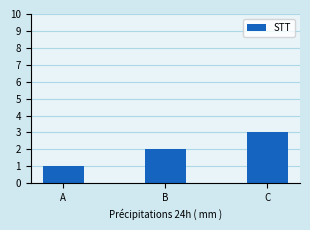

List the labels in order of value, largest first.

C, B, A